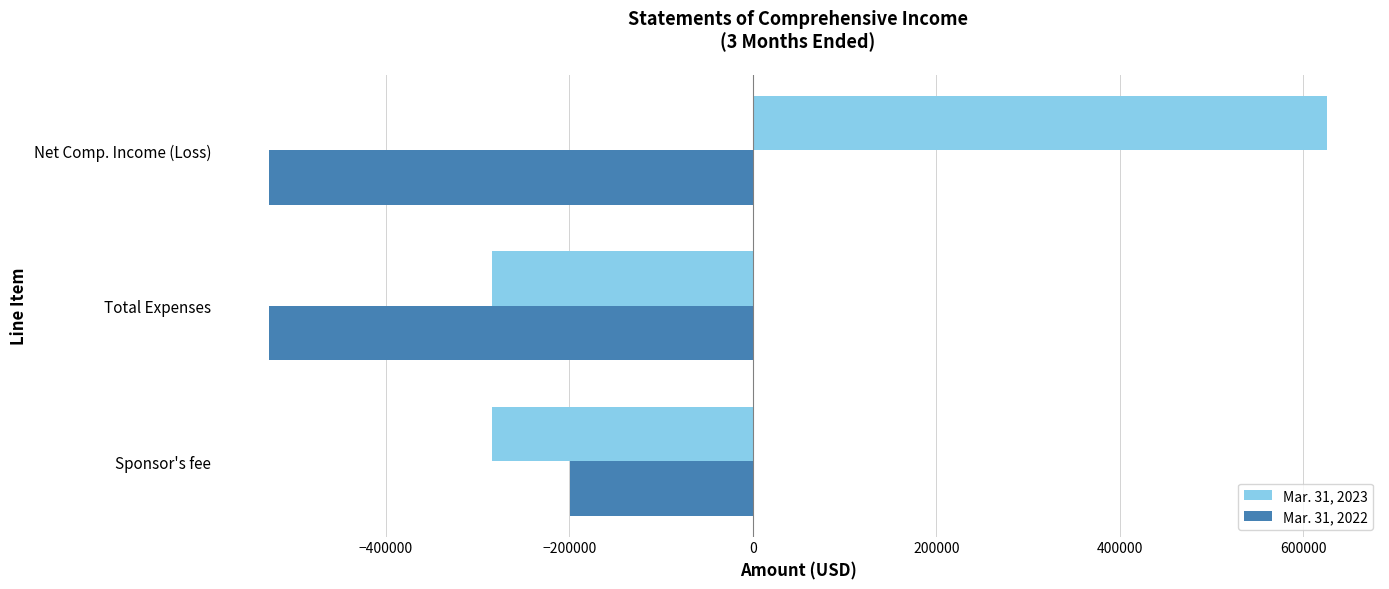

What is the total value across all series at Sponsor's fee?

-483973